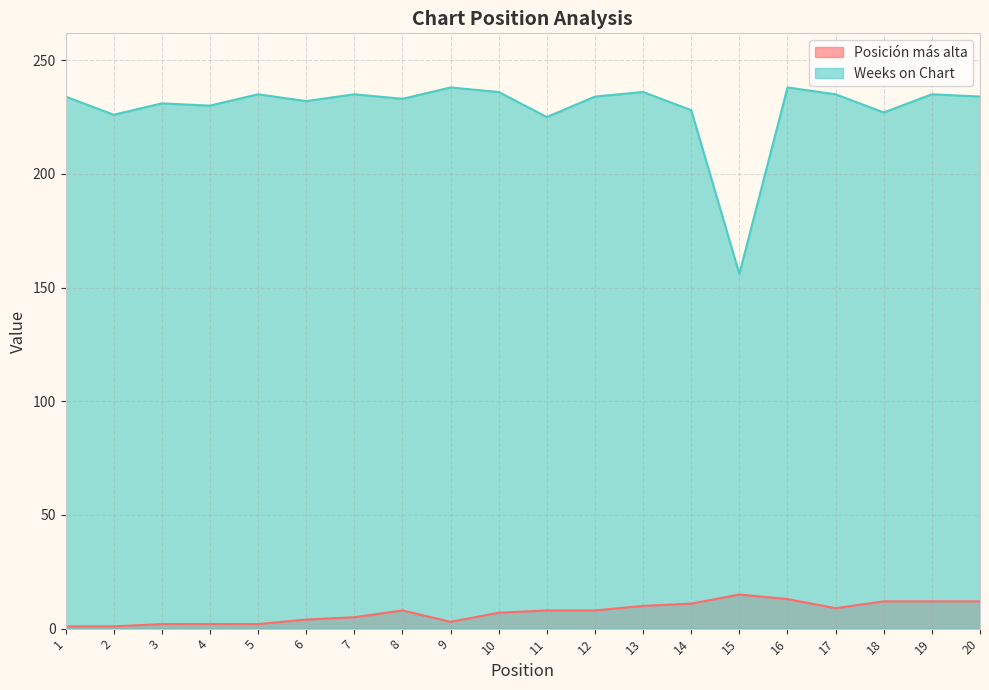

Reading left to right, transcribe all the data shown in this chart.

Posición más alta: 1=1	2=1	3=2	4=2	5=2	6=4	7=5	8=8	9=3	10=7	11=8	12=8	13=10	14=11	15=15	16=13	17=9	18=12	19=12	20=12
Weeks on Chart: 1=234	2=226	3=231	4=230	5=235	6=232	7=235	8=233	9=238	10=236	11=225	12=234	13=236	14=228	15=156	16=238	17=235	18=227	19=235	20=234